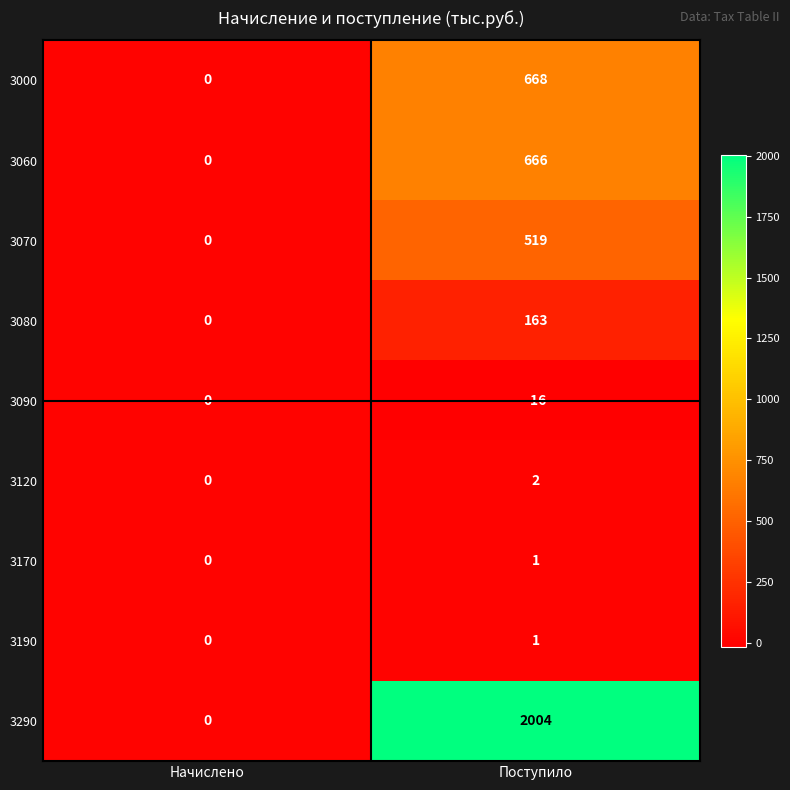

The value of 3080 at Поступило is 163. True or false?

True